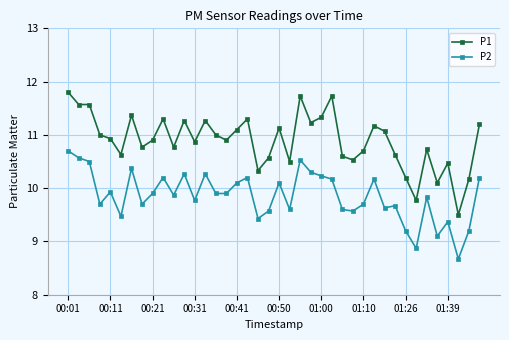

List the series in order of their peak value, lowest first.

P2, P1